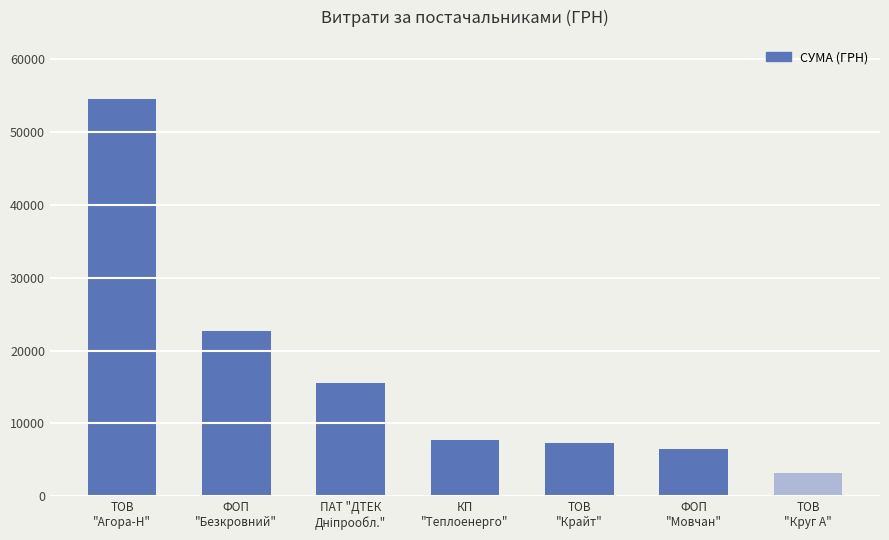

What position from the left is ТОВ
"Круг А"?

7